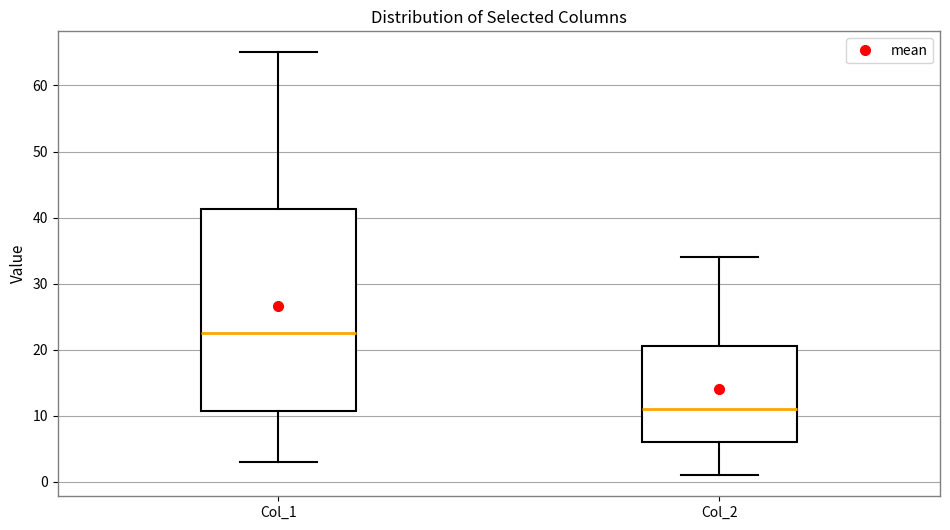

Reading left to right, read every box against the y-axis: the position of its median line, the range the box covers, and the ends of its whiskers. The values are not printed on the chart, so give them approximately, as read against the axis.

Col_1: median 23, box 11 to 41, whiskers 3 to 65
Col_2: median 11, box 6 to 21, whiskers 1 to 34